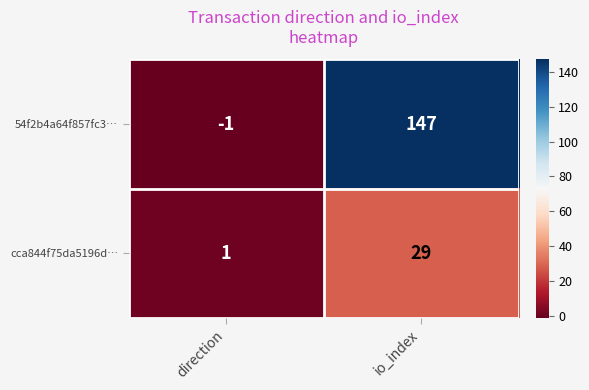

Reading right to left, transcribe all the data shown in this chart.

54f2b4a64f857fc3…: 147	-1
cca844f75da5196d…: 29	1